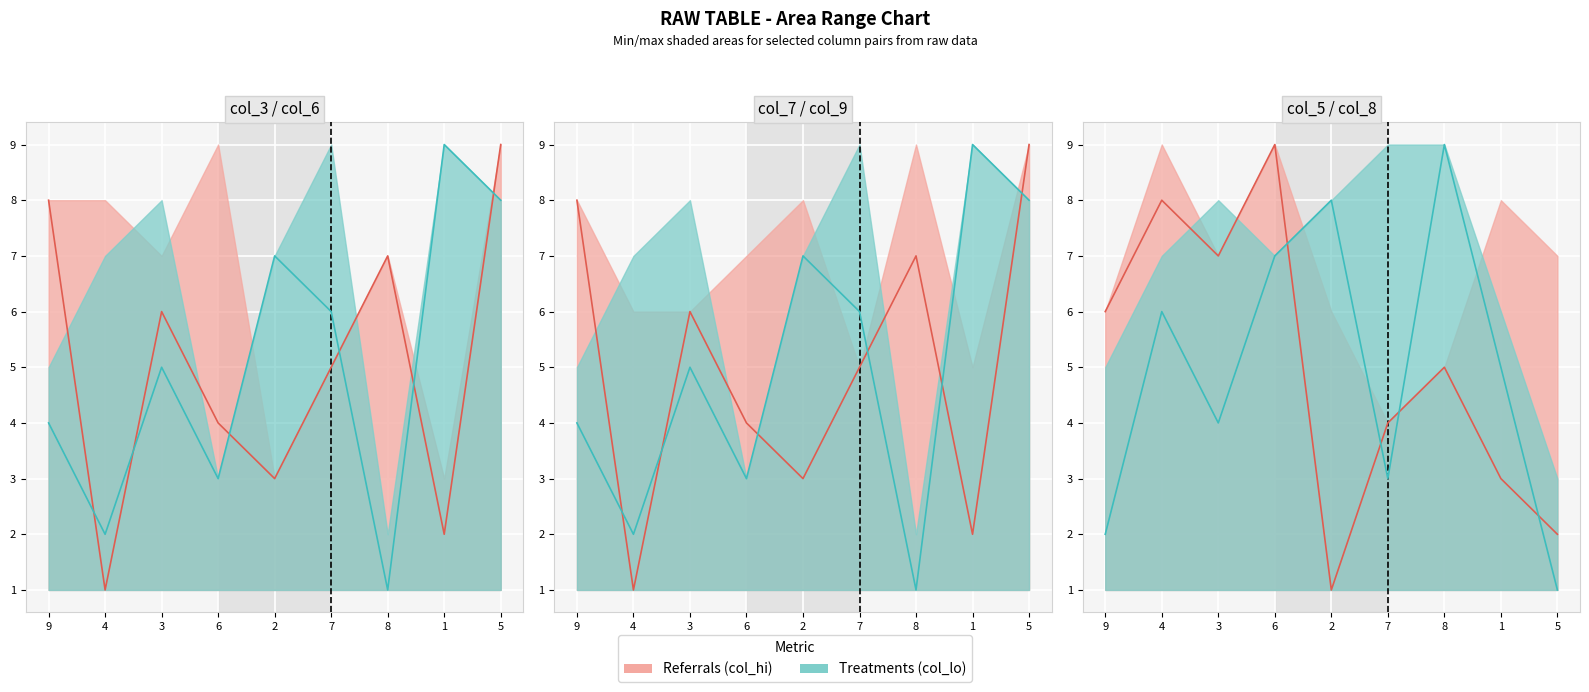

What is the difference between the highest and lowest values at 9?

4